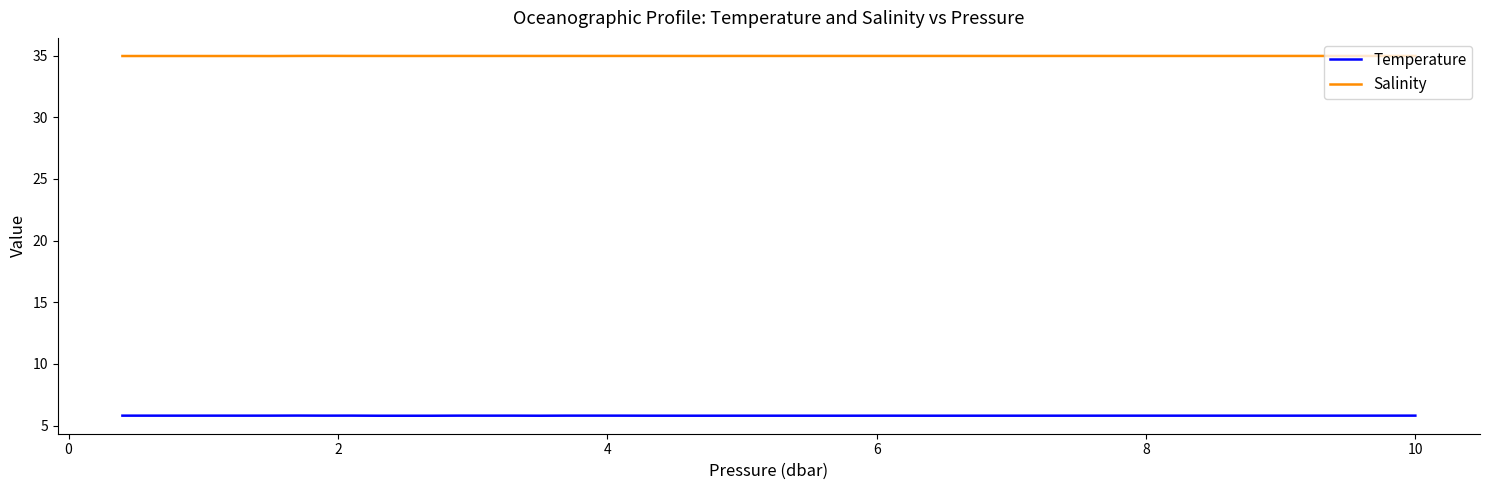

Which series has the largest total across all categories?

Salinity